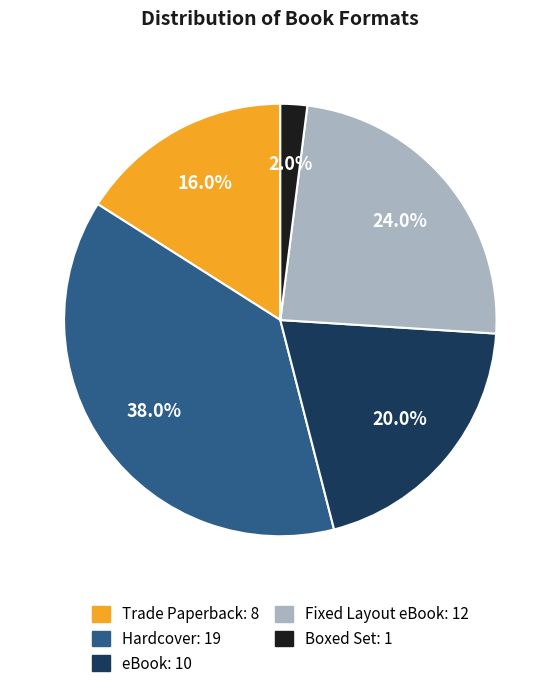

To the nearest percent, what is the difference between the Fixed Layout eBook and Hardcover slice percentages?

14%